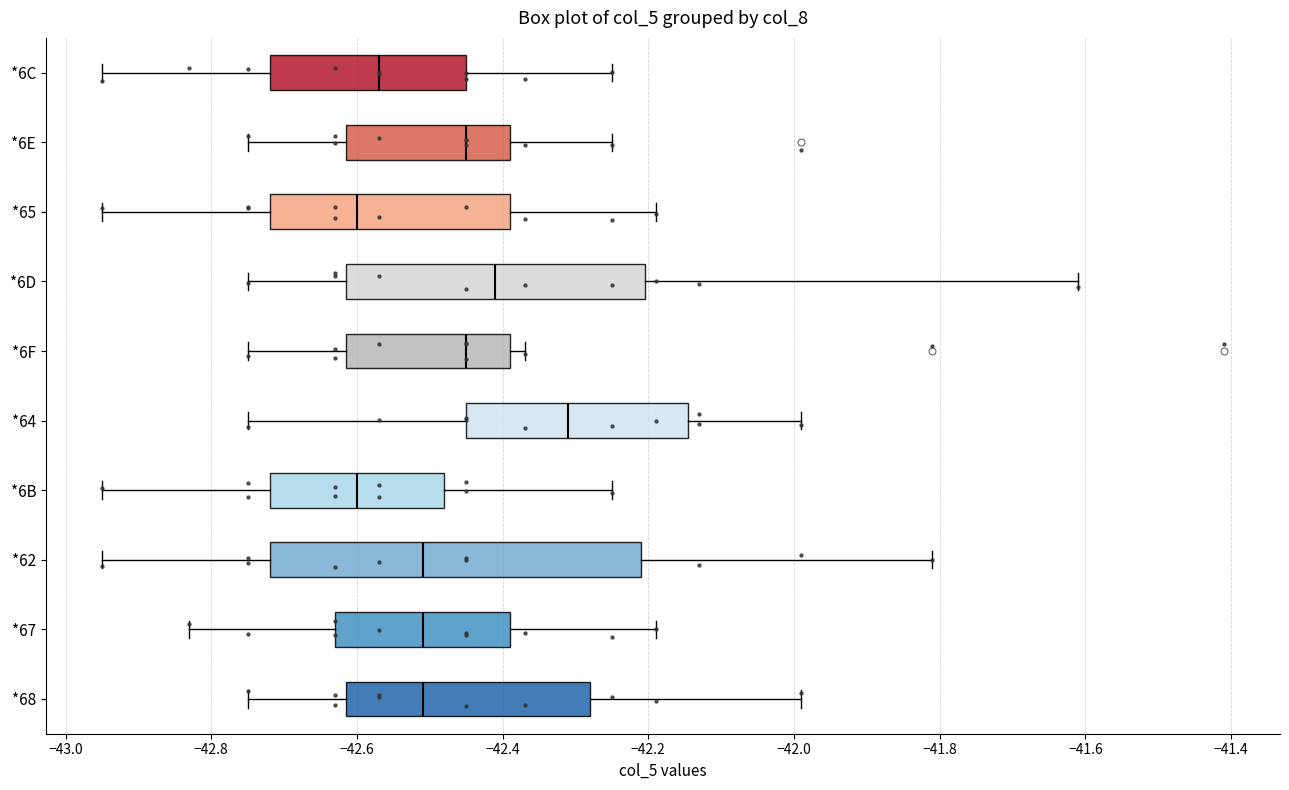

Reading bottom to top, transcribe this box plot: for each box, give where its median line is, the range the box spans, and where its two whiskers end, as read against the x-axis. The values are not printed on the chart, so give them approximately, as read against the axis.

*68: median -42.50, box -42.62 to -42.28, whiskers -42.74 to -41.98
*67: median -42.50, box -42.62 to -42.38, whiskers -42.82 to -42.18
*62: median -42.50, box -42.72 to -42.20, whiskers -42.94 to -41.80
*6B: median -42.60, box -42.72 to -42.48, whiskers -42.94 to -42.24
*64: median -42.30, box -42.44 to -42.14, whiskers -42.74 to -41.98
*6F: median -42.44, box -42.62 to -42.38, whiskers -42.74 to -42.36
*6D: median -42.40, box -42.62 to -42.20, whiskers -42.74 to -41.60
*65: median -42.60, box -42.72 to -42.38, whiskers -42.94 to -42.18
*6E: median -42.44, box -42.62 to -42.38, whiskers -42.74 to -42.24
*6C: median -42.56, box -42.72 to -42.44, whiskers -42.94 to -42.24